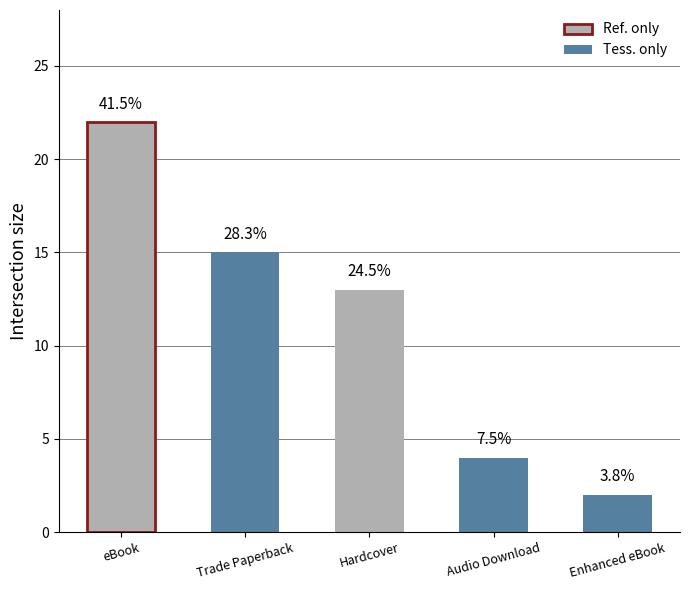

What is the label of the 3rd bar from the left?

Hardcover